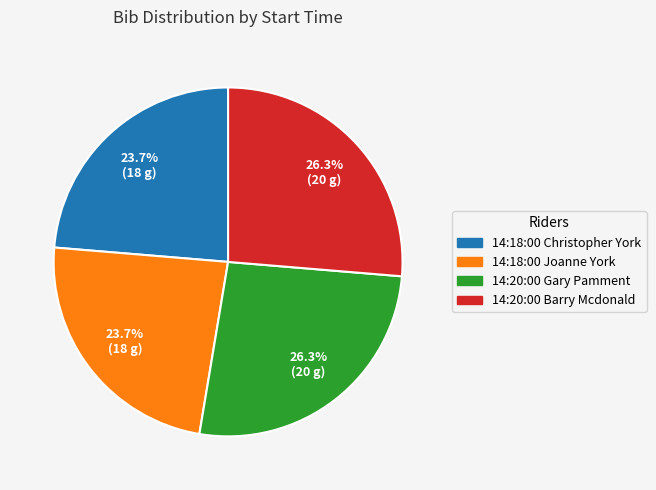

Is there any slice that represents more than half of the pie?

No